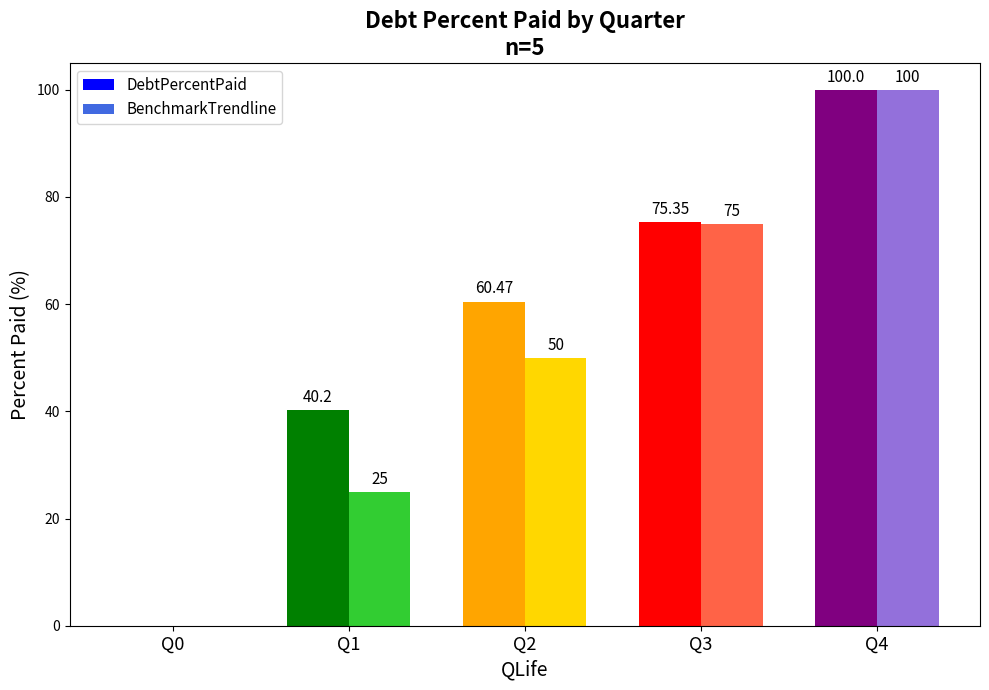

What is the maximum value for DebtPercentPaid?

100.0